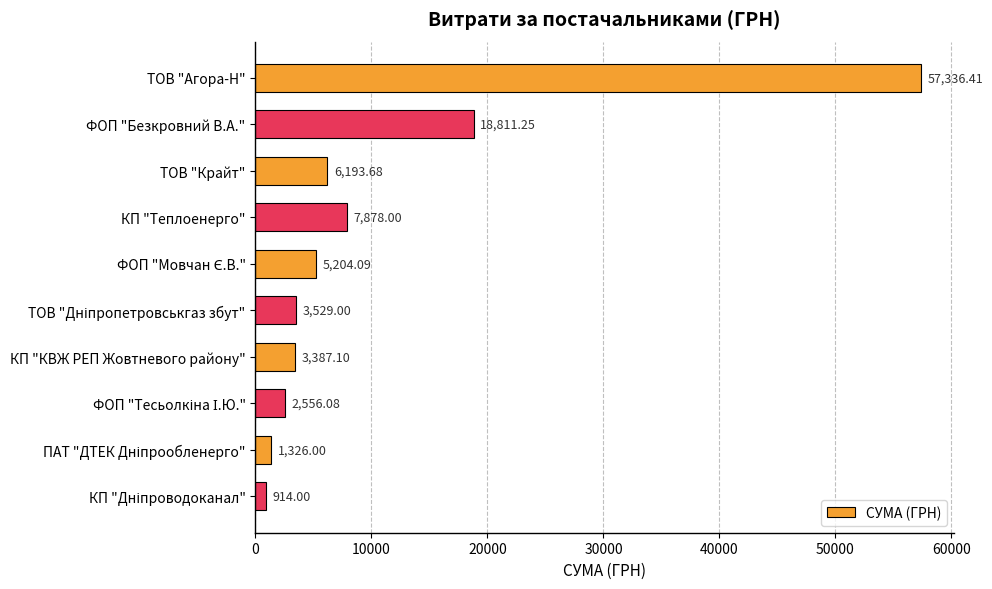

Which label corresponds to the largest value in the chart?

ТОВ "Агора-Н"